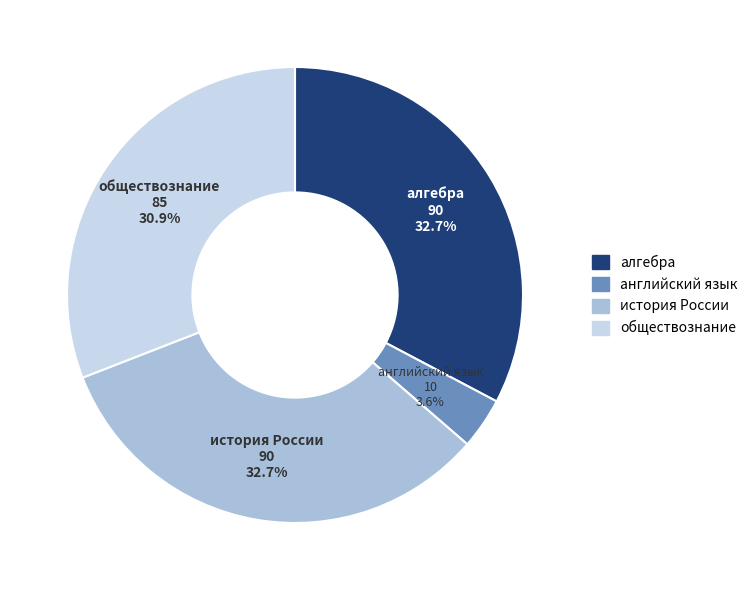

To the nearest percent, what is the difference between the largest and smallest slice percentages?

29%